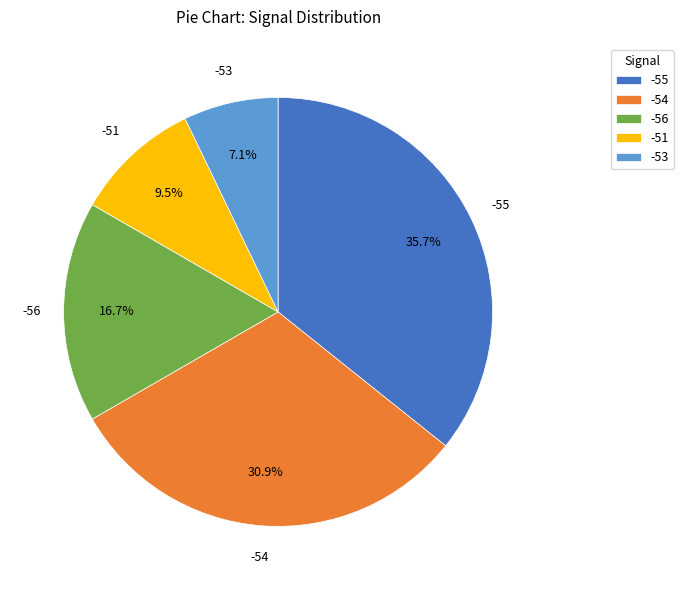

Which category has the smallest portion of the pie?

-53